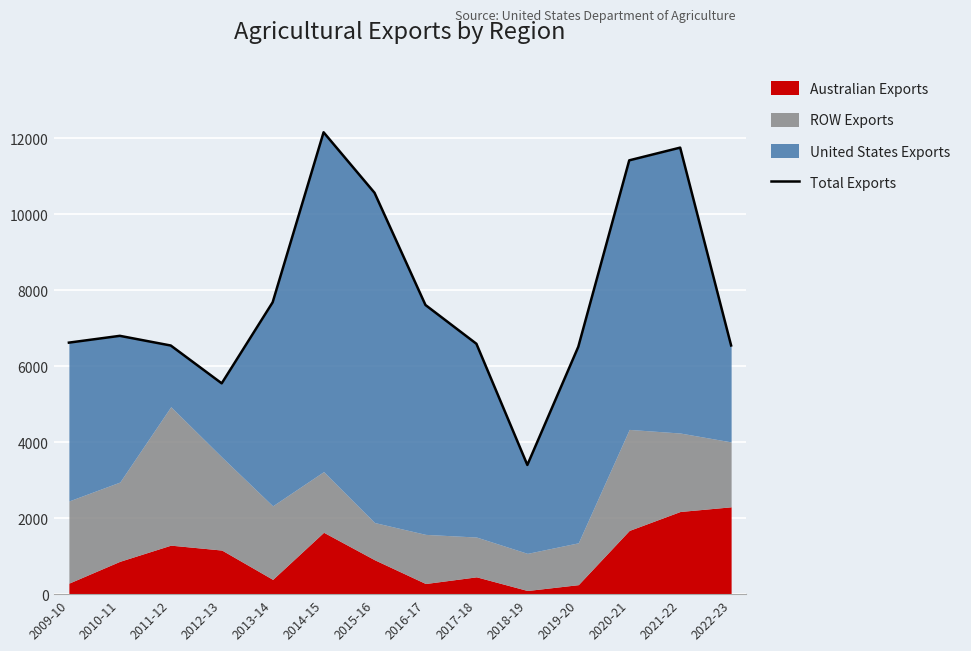

Between 2013-14 and 2009-10, which is larger?

2013-14